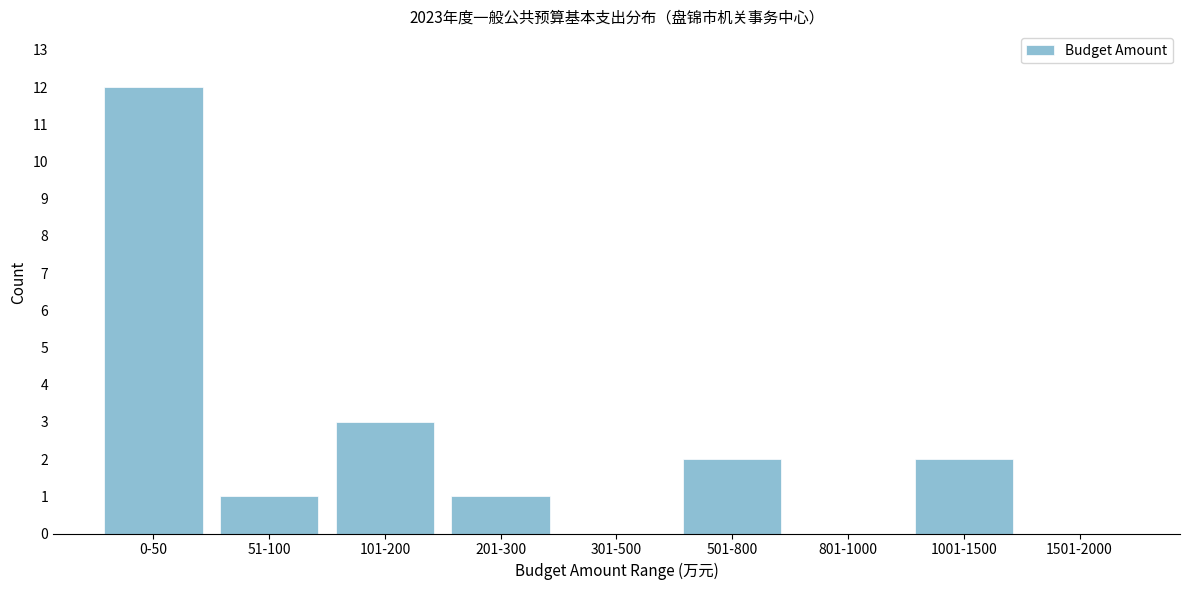

Reading left to right, transcribe all the data shown in this chart.

0-50=12	51-100=1	101-200=3	201-300=1	301-500=0	501-800=2	801-1000=0	1001-1500=2	1501-2000=0